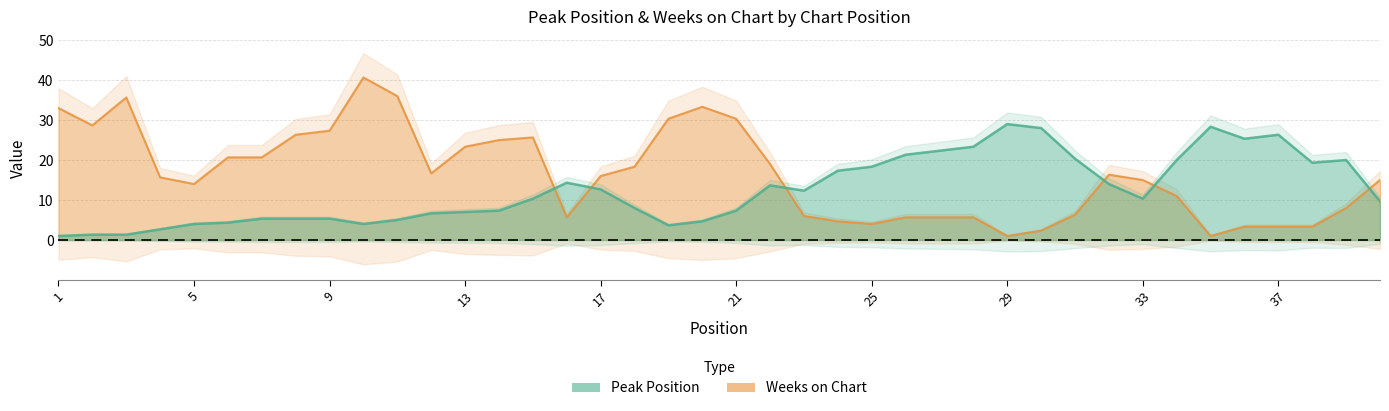

Between 18 and 22, which series saw the biggest shift?

Weeks on Chart